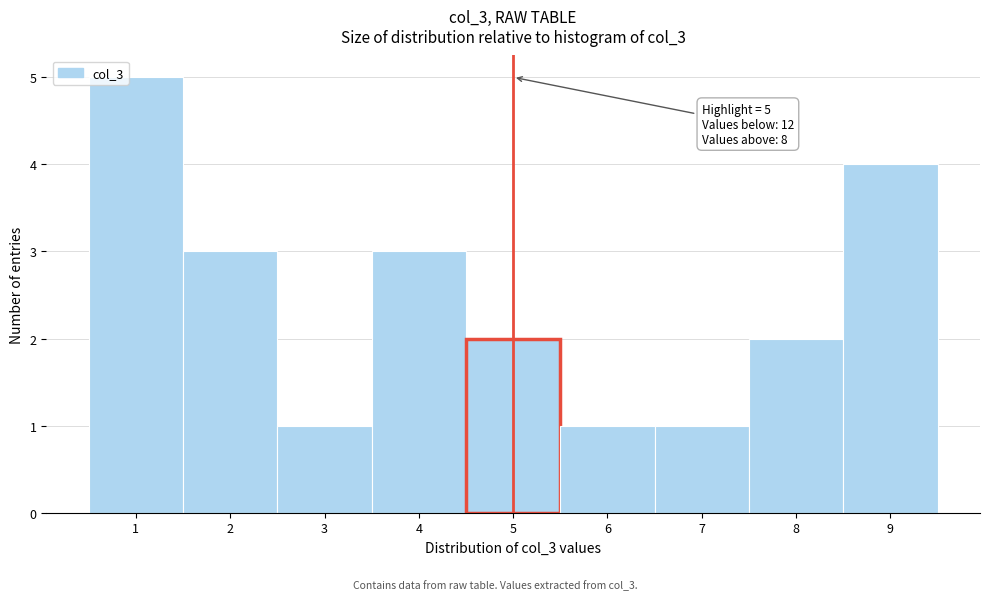

Which range on the x-axis has the tallest bar?

0.5 to 1.5